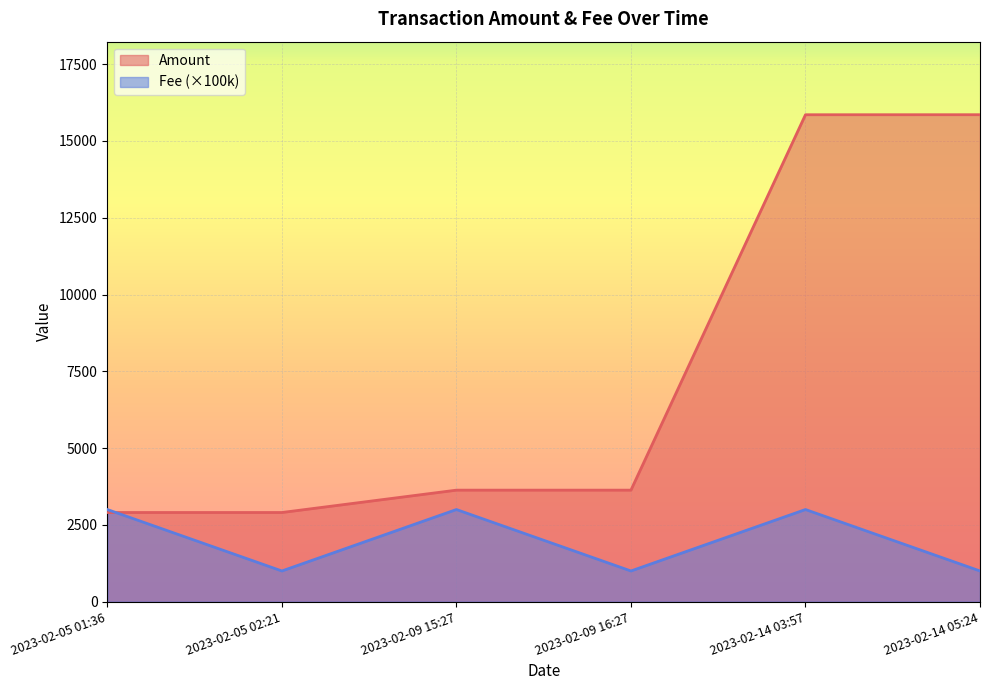

How many lines are shown in the chart?

2